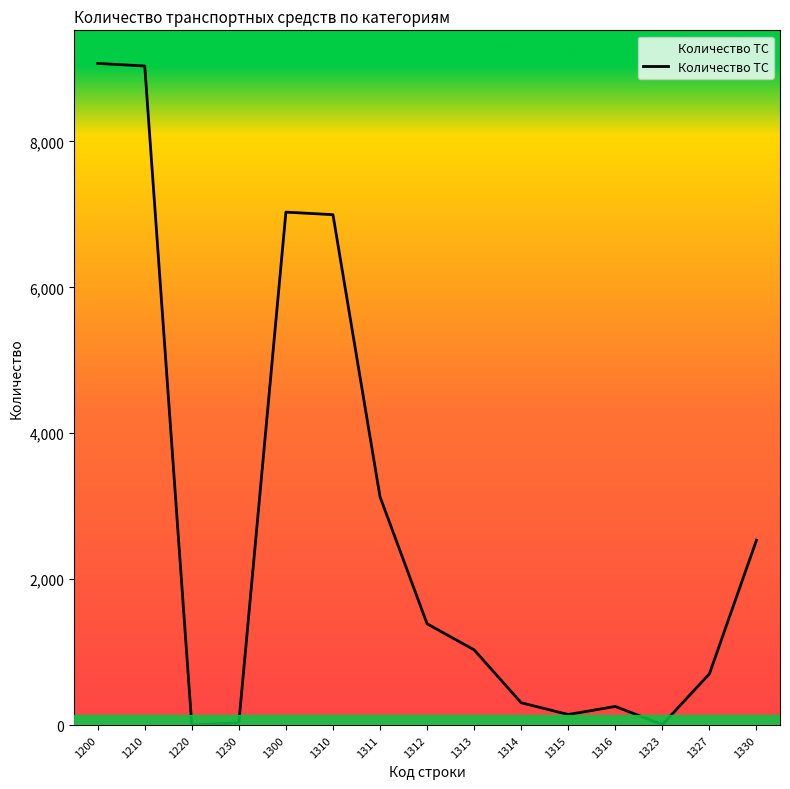

Which has a higher value, 1300 or 1220?

1300